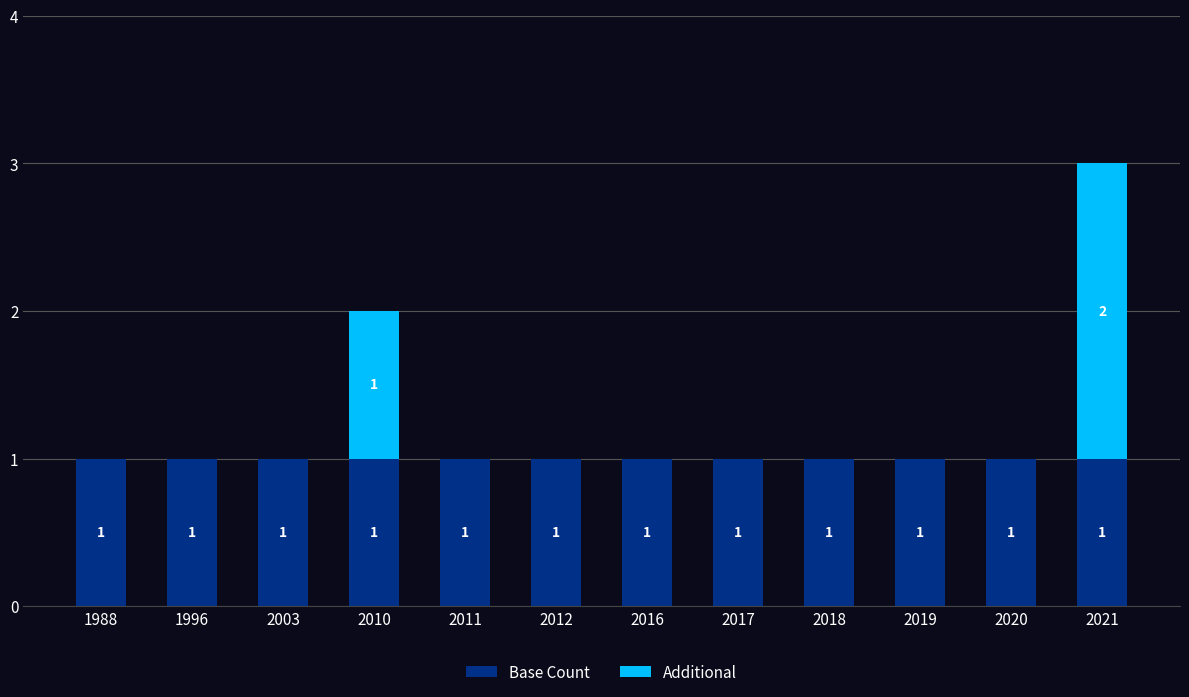

At which category is the sum across all series the highest?

2021